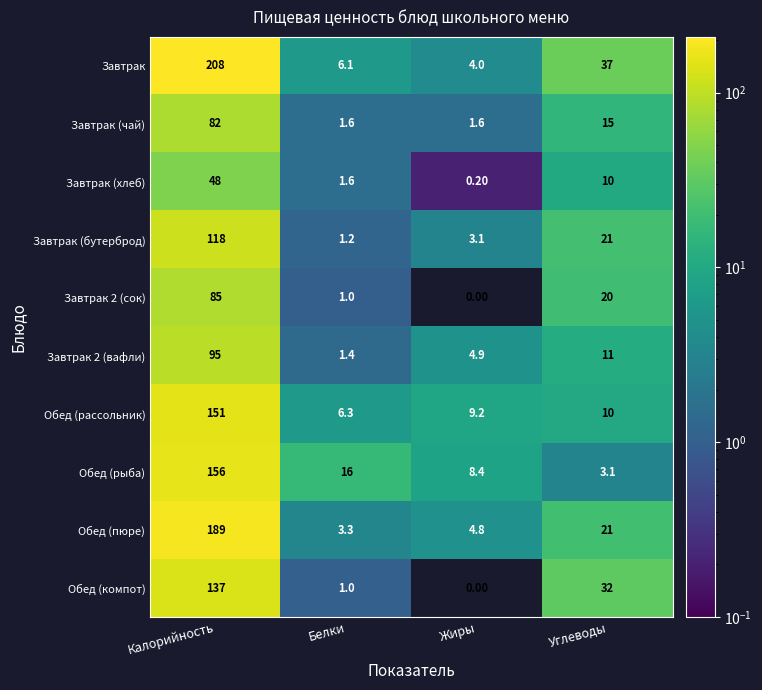

At which label is Завтрак (бутерброд) closest to 59?

Углеводы